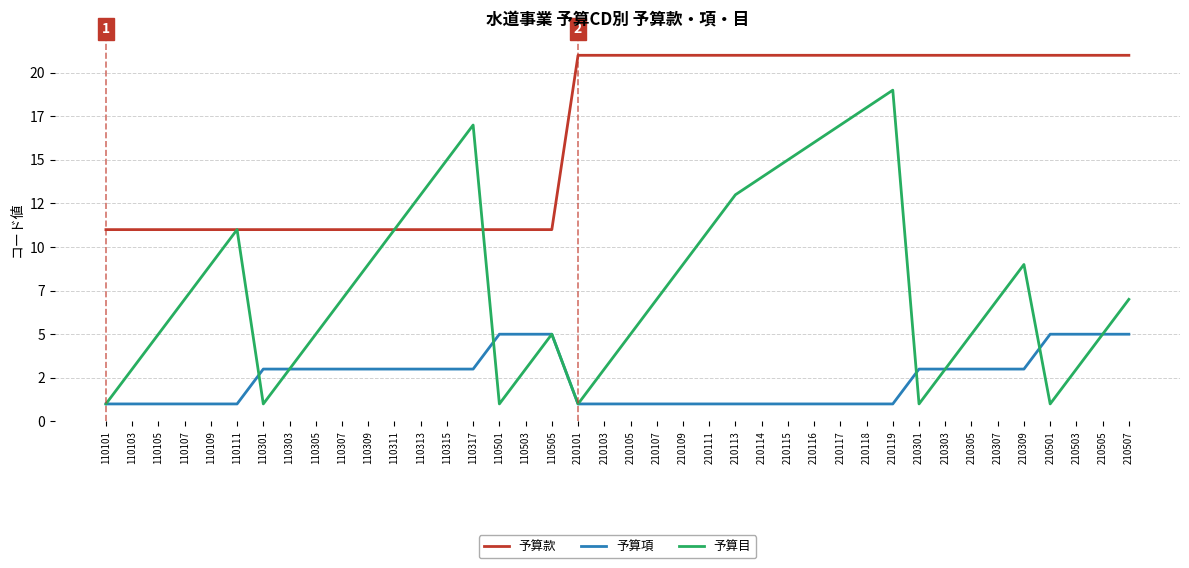

Rank the series by their maximum value, from lowest to highest.

予算項, 予算目, 予算款